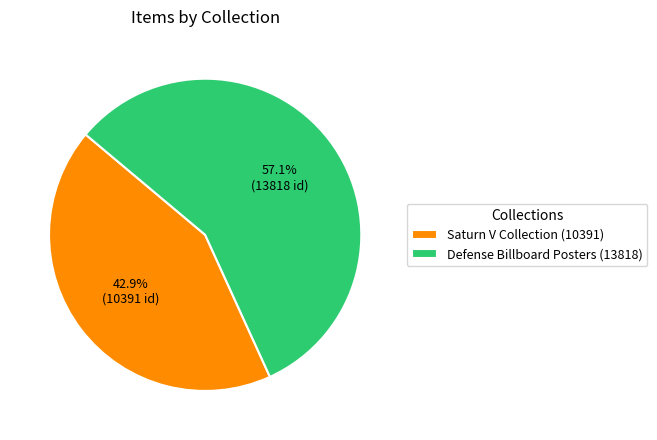

To the nearest percent, what is the combined percentage of Defense Billboard Posters (13818) and Saturn V Collection (10391)?

100%